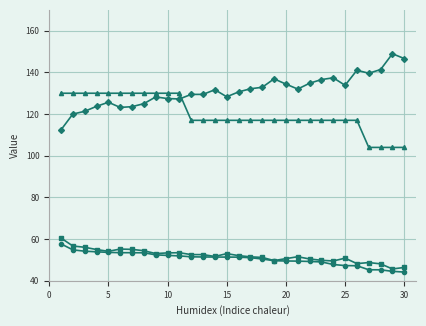

What is the greatest value displayed?

149.0